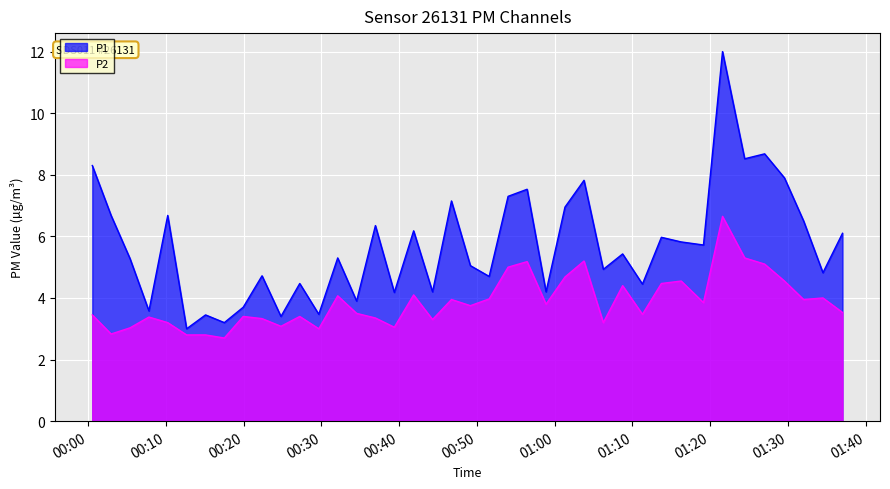

What is the sum of all P2 values?

154.3